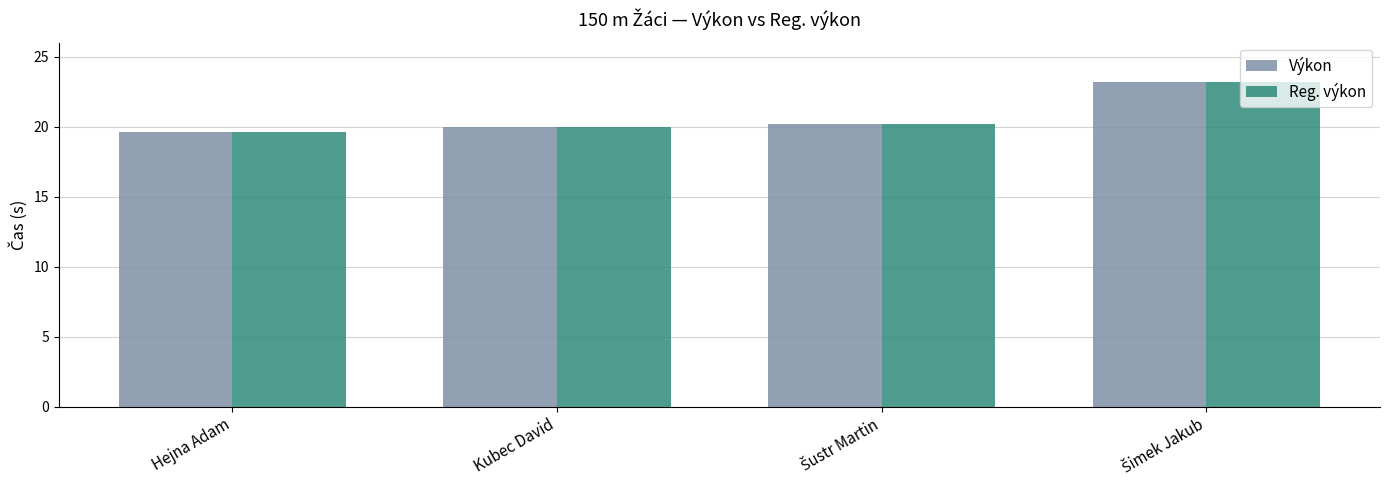

What is the total value across all series at Hejna Adam?

39.2